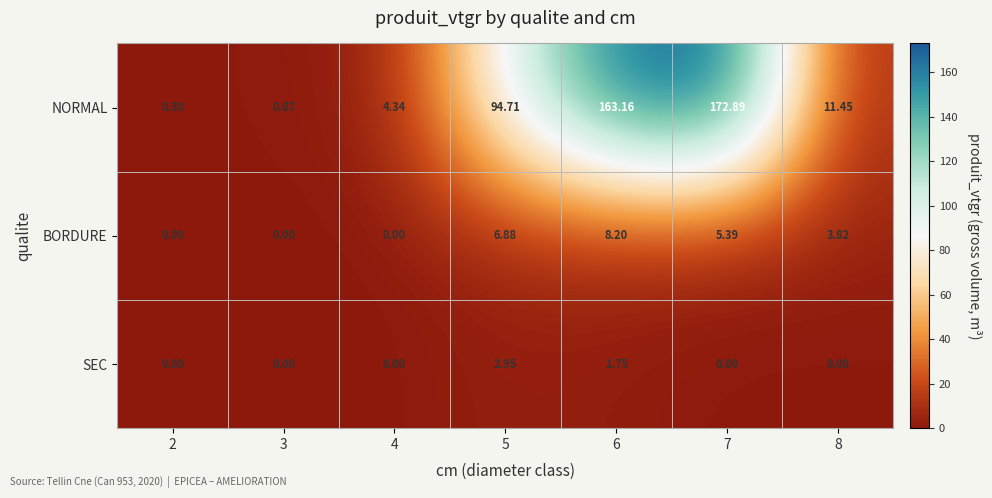

Which series has the largest total across all categories?

NORMAL